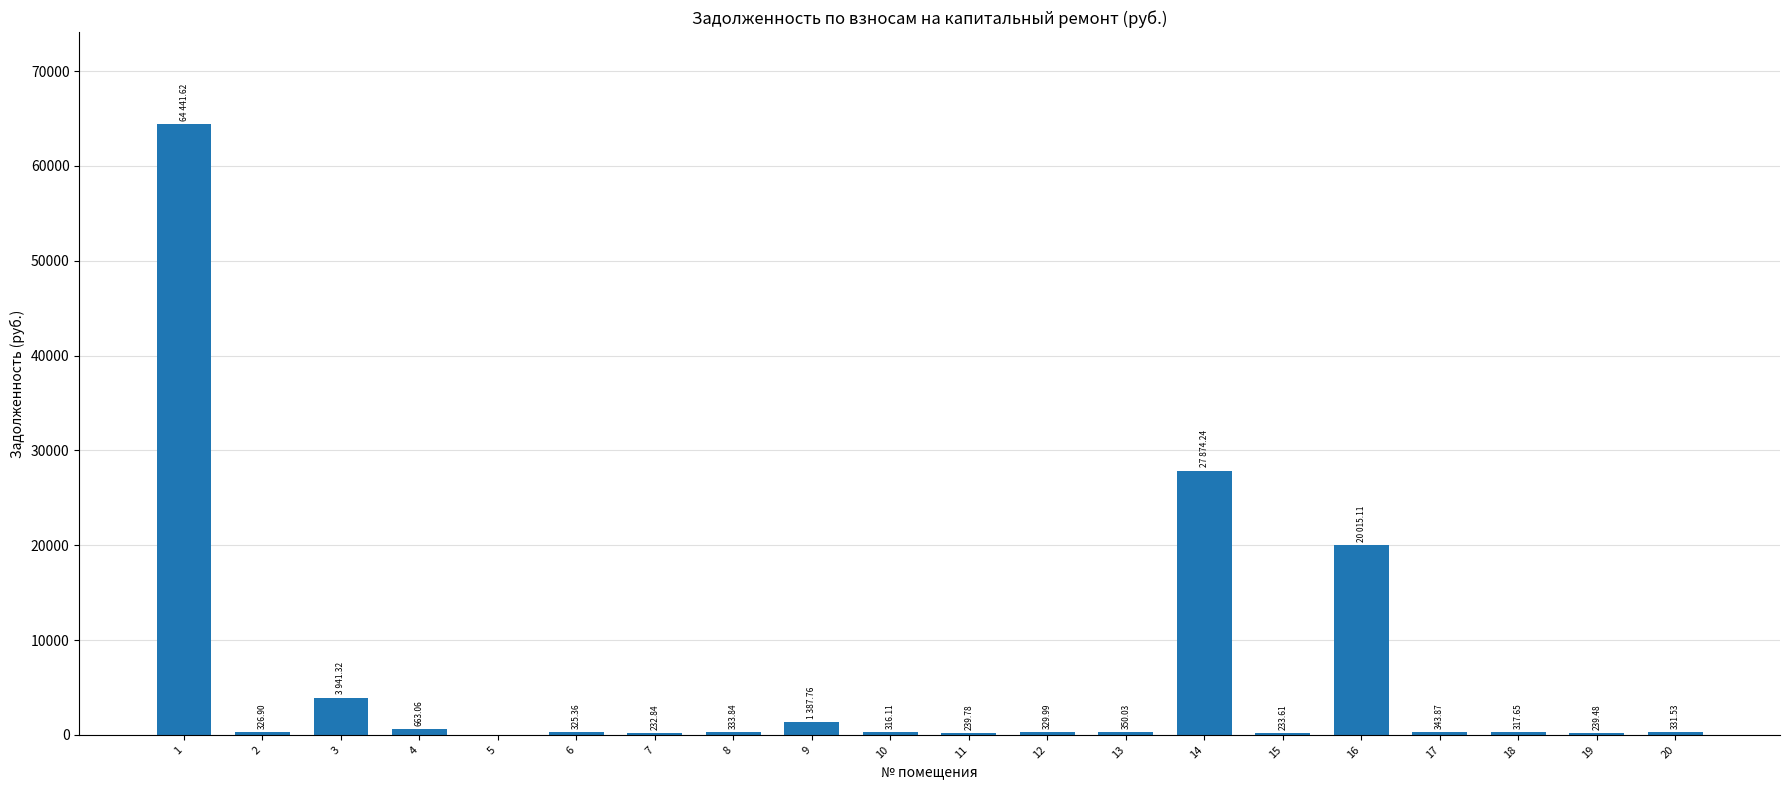

Where does the data first go above 331?

1